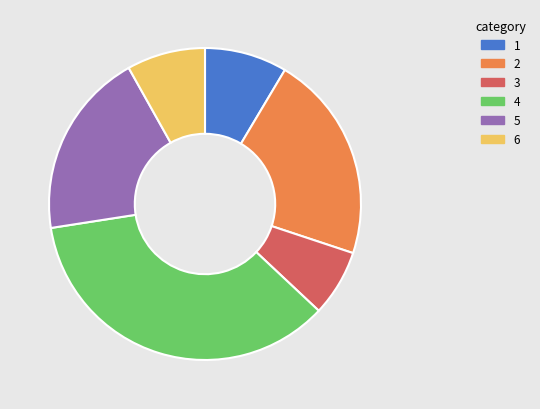

Is there a majority slice in this chart?

No